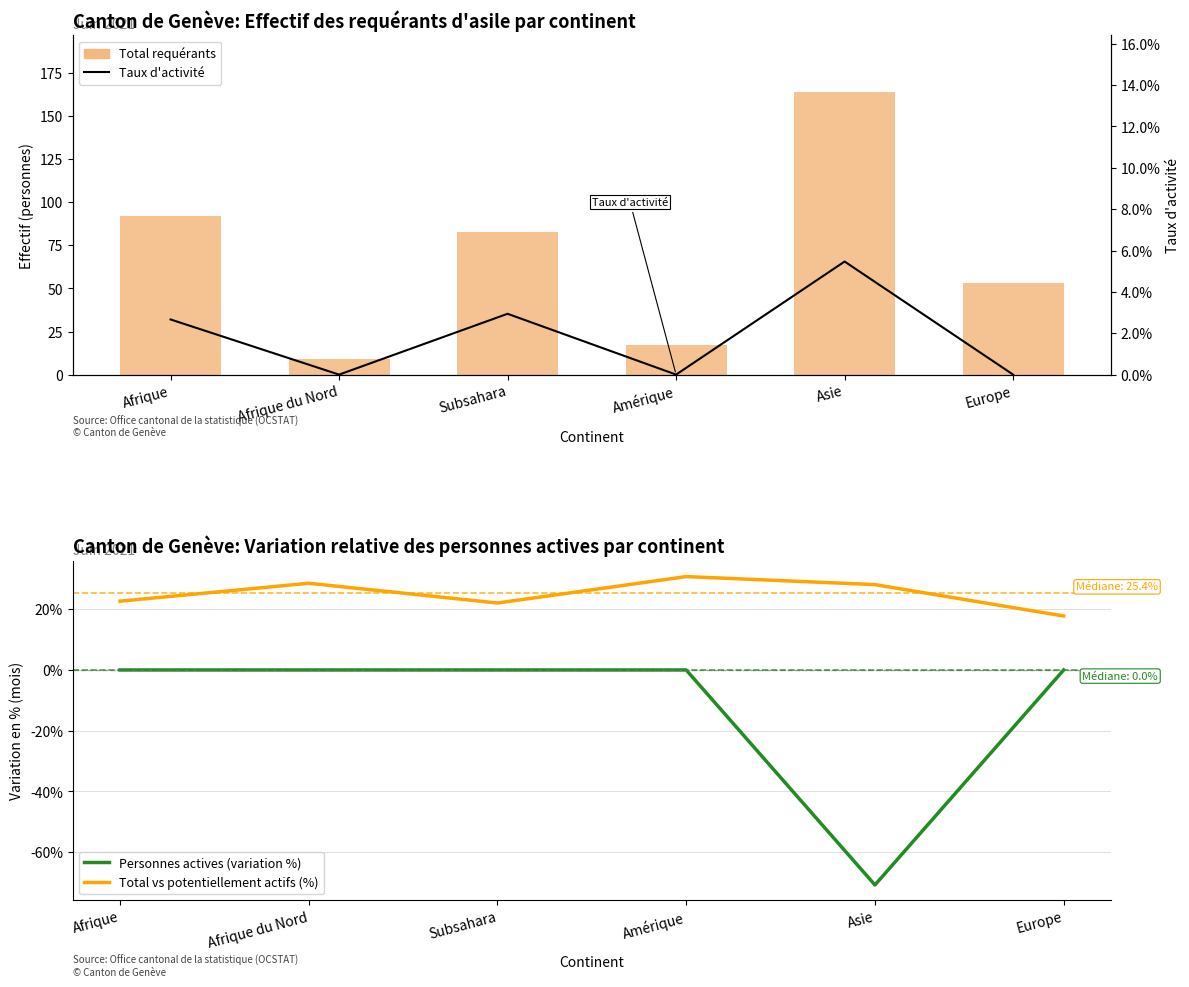

What is the approximate value of Total requérants at Amérique?

17.0